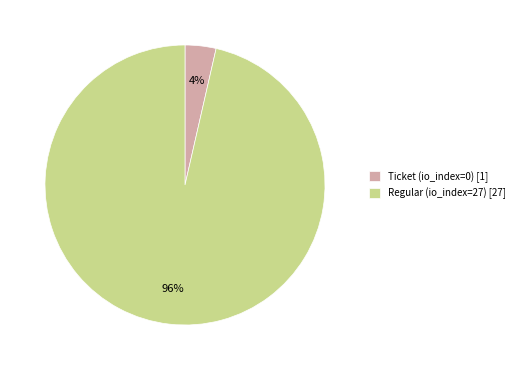

Does any single category account for the majority?

Yes